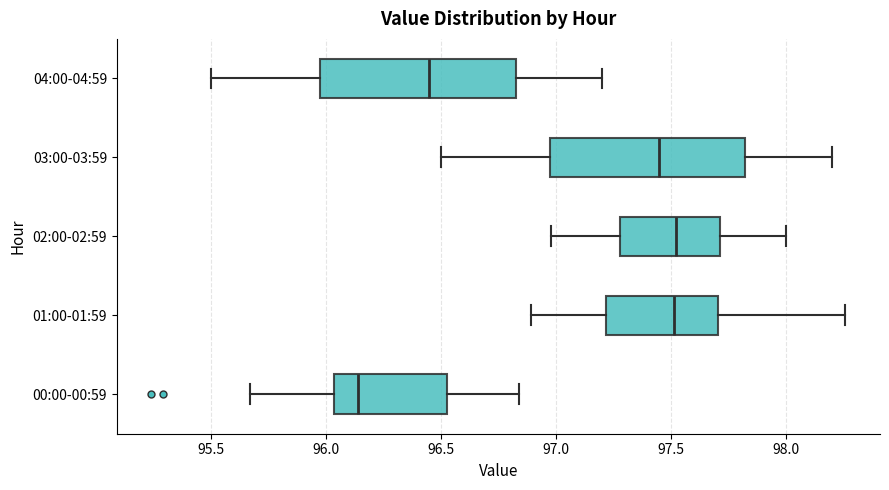

Where does the left whisker of the box for 01:00-01:59 end on the x-axis? The values are not printed on the chart, so give them approximately, as read against the axis.

96.90